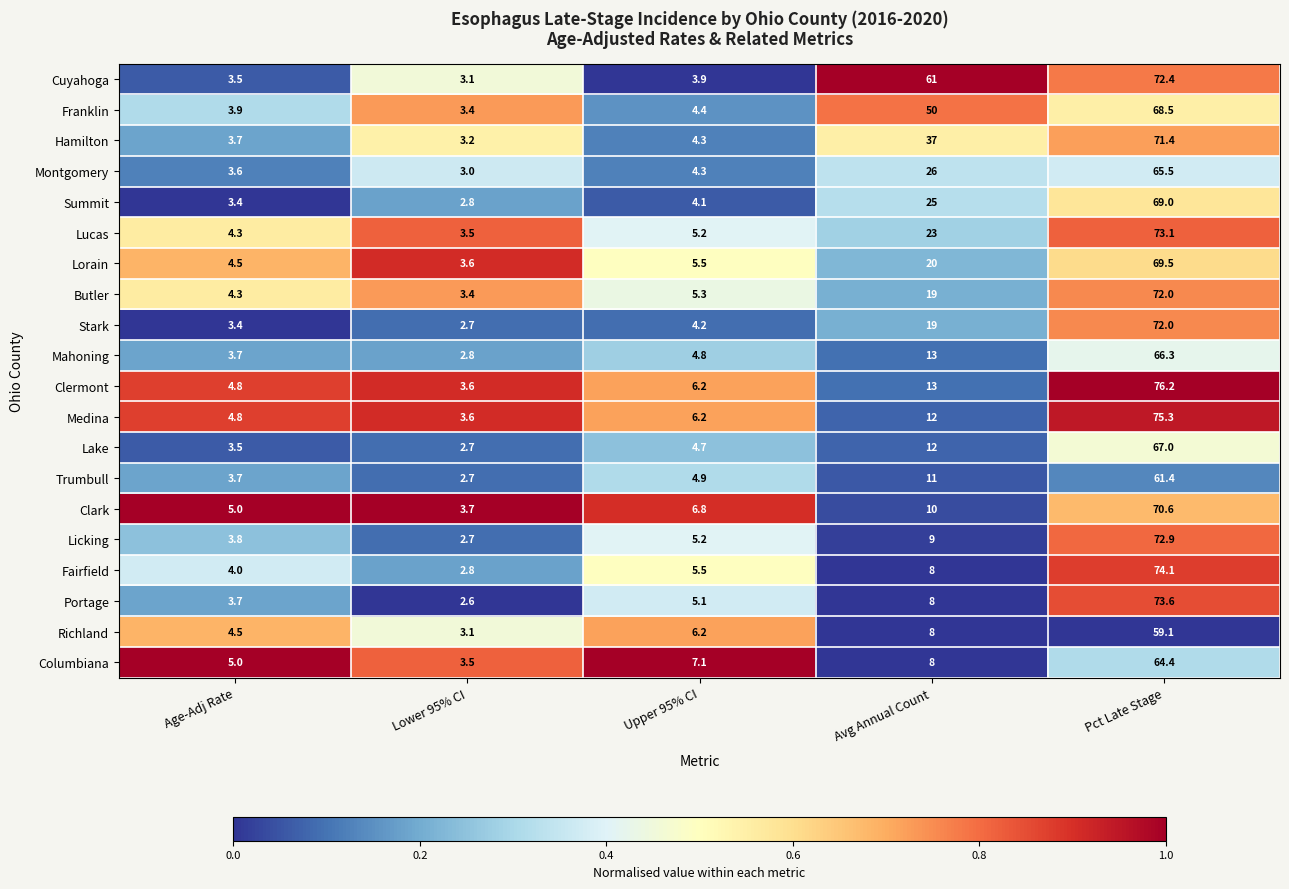

At which label is Lorain closest to 36?

Avg Annual Count